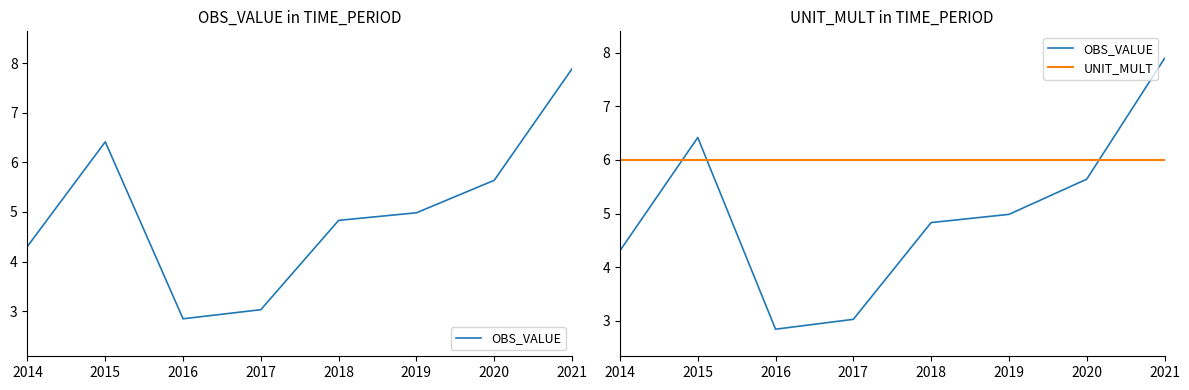

Which category has the lowest value in the OBS_VALUE series?

2016